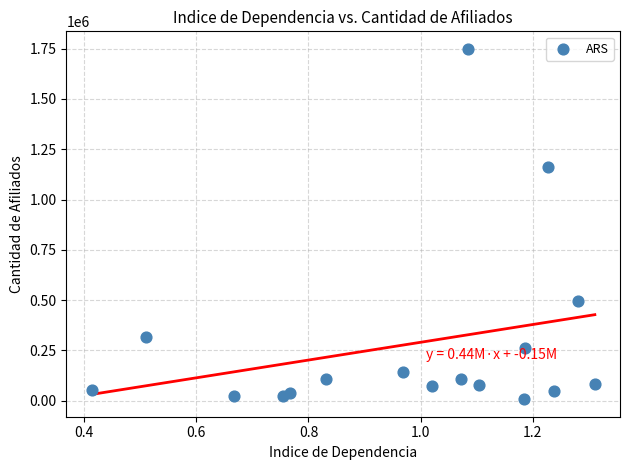

What Y value in the scatter plot is closest to 878176?

1162546